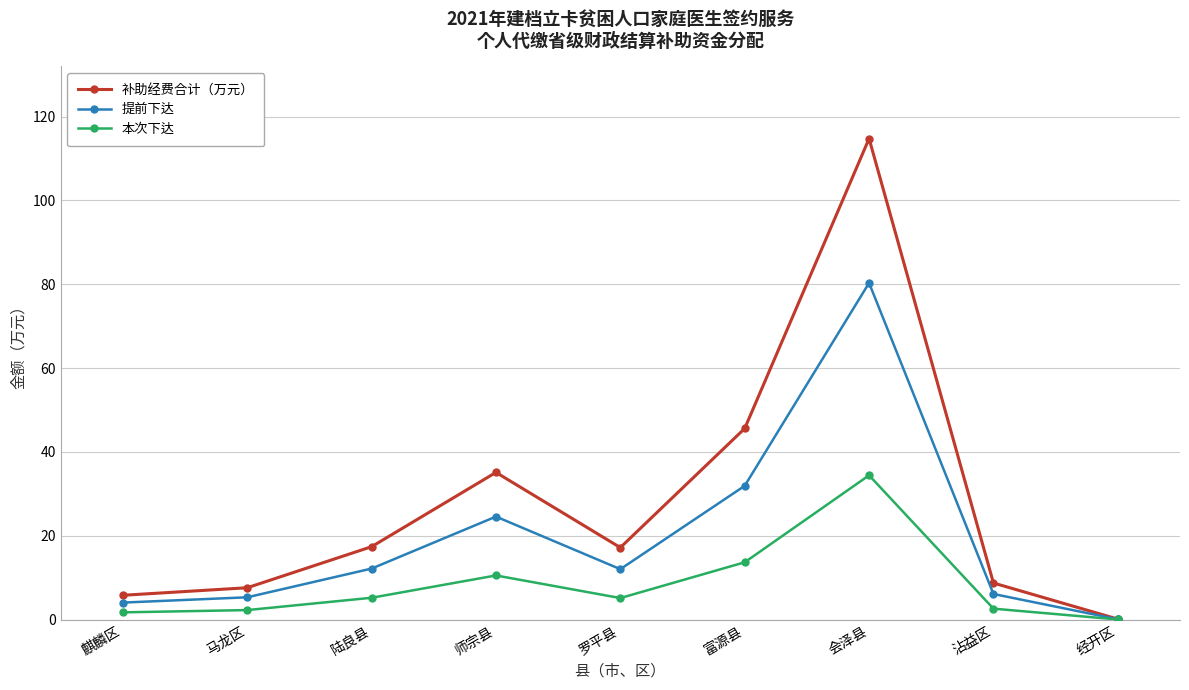

What is the label of the 4th point from the left?

师宗县